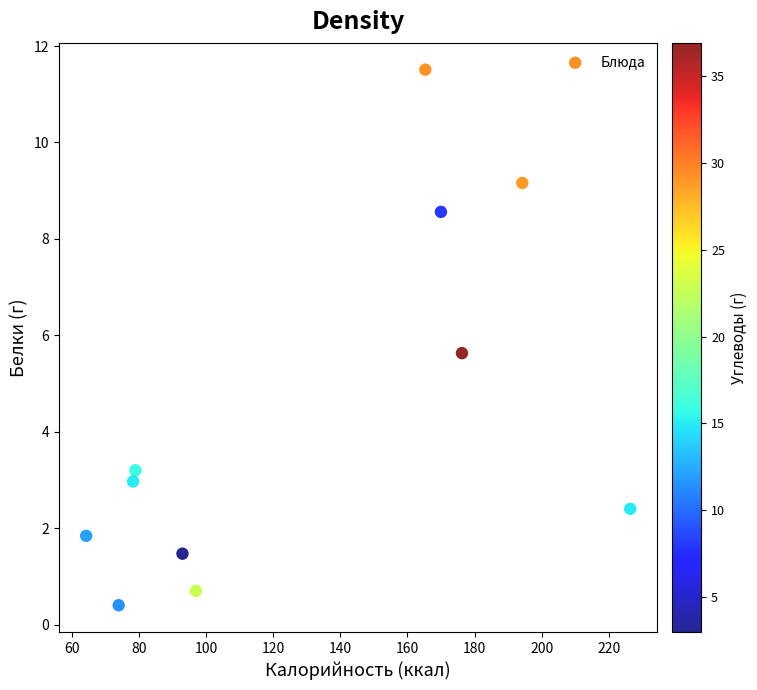

What Y value in the scatter plot is closest to 5?

5.6